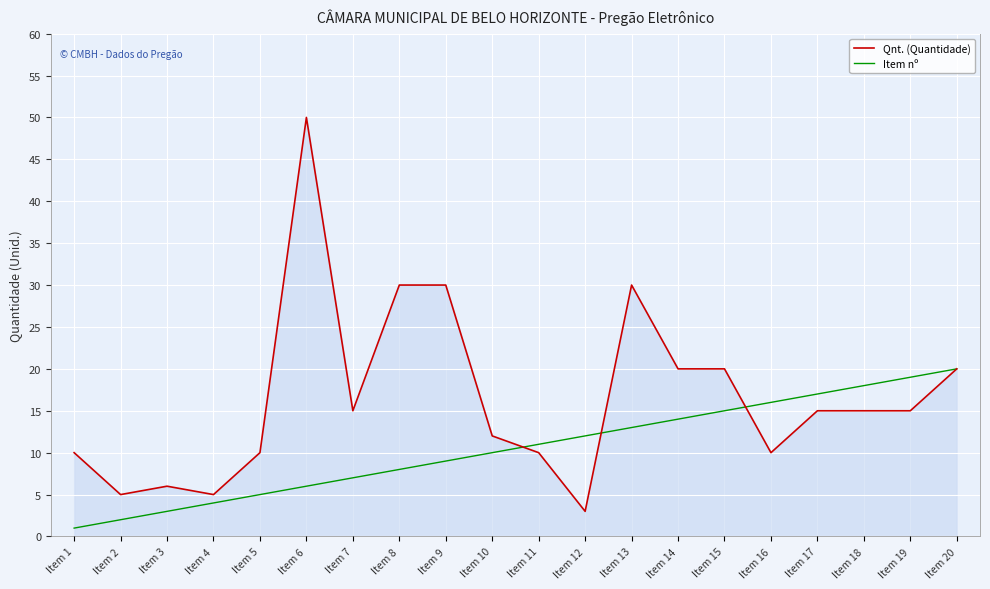

How many lines are shown in the chart?

2